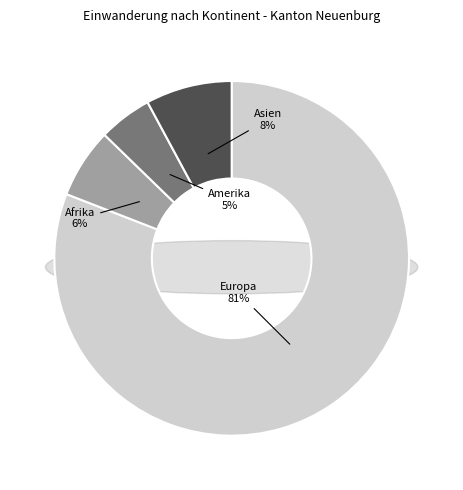

Is the sum of Amerika and Europa greater than half?

Yes